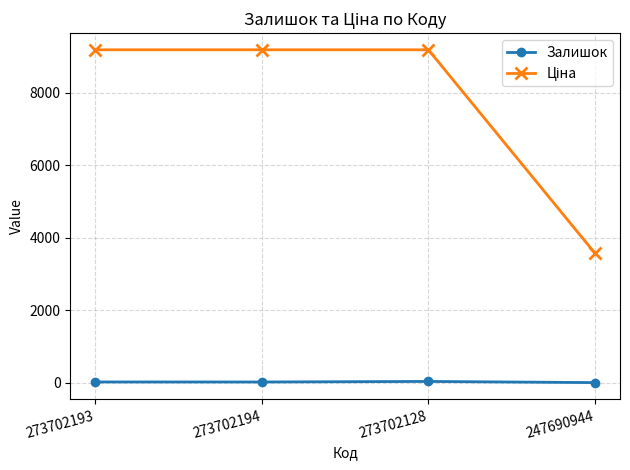

True or false: Залишок has more than 2 interior local peaks.

False